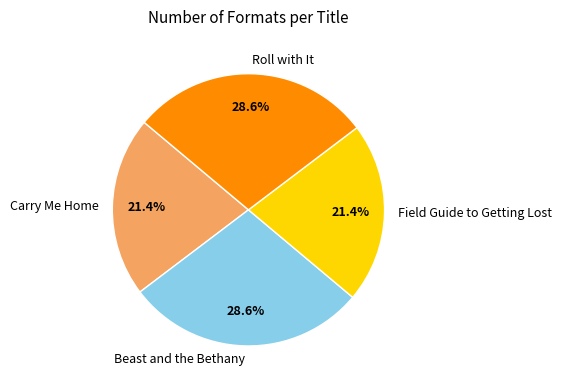

Which has a higher value, Beast and the Bethany or Carry Me Home?

Beast and the Bethany